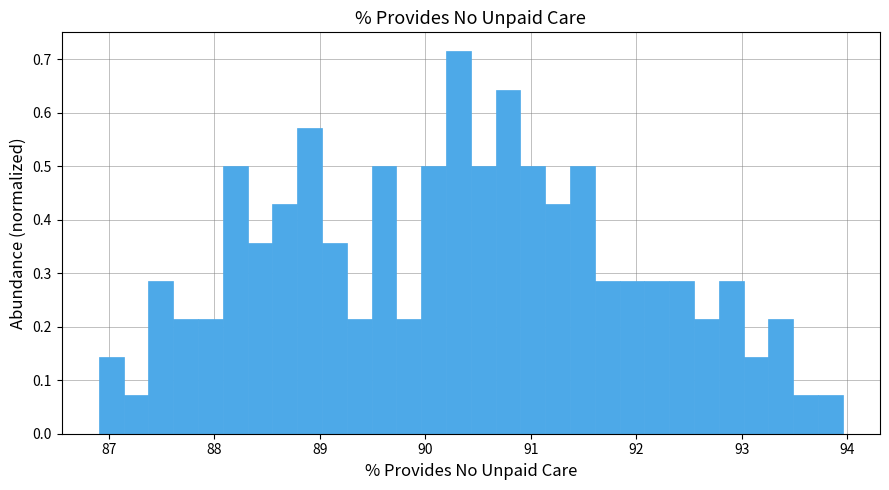

Read against the x-axis, roughly where is the centre of the tallest bar?

90.3